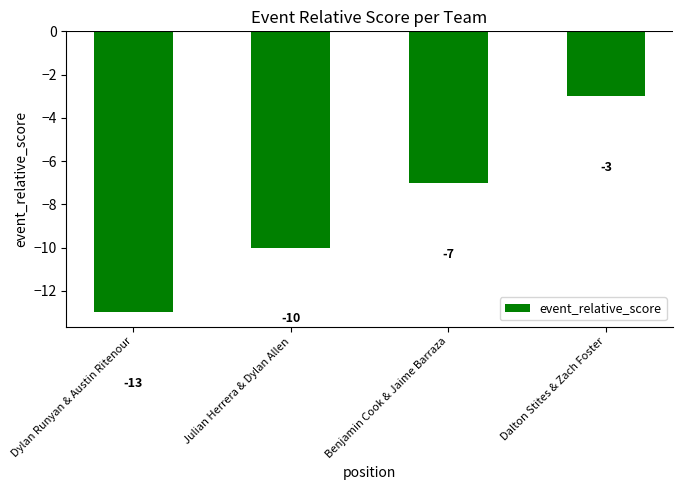

Is it true that the value at Dylan Runyan & Austin Ritenour is -13?

True